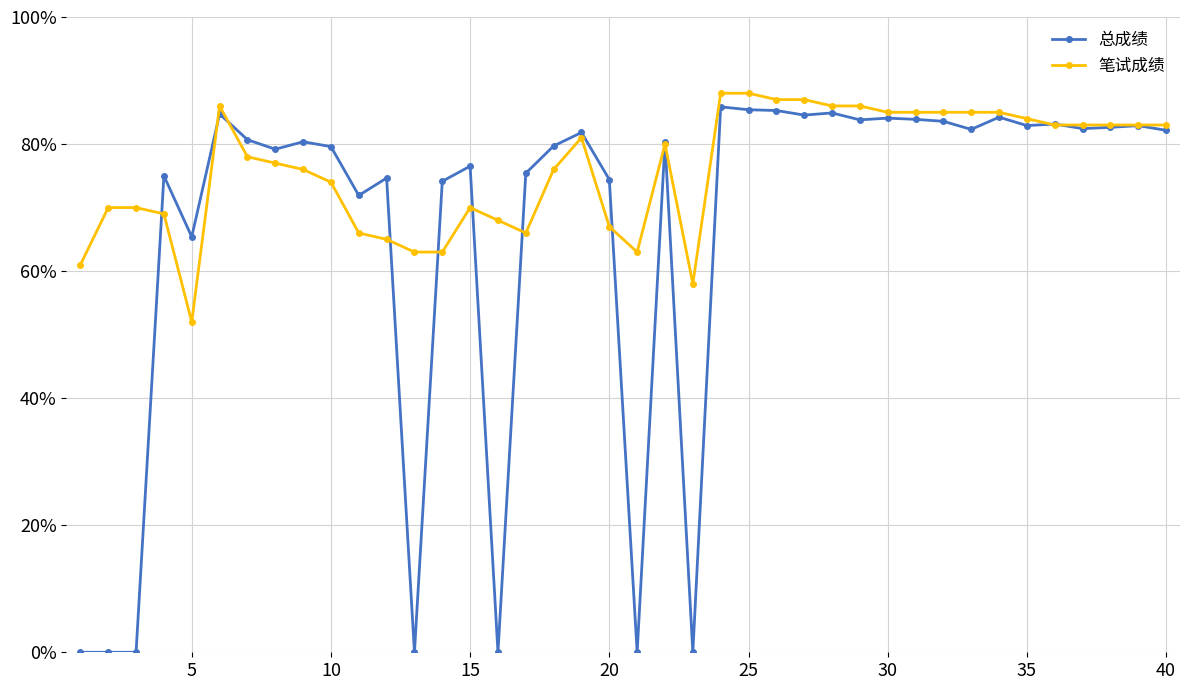

True or false: 总成绩 and 笔试成绩 intersect in this chart.

True